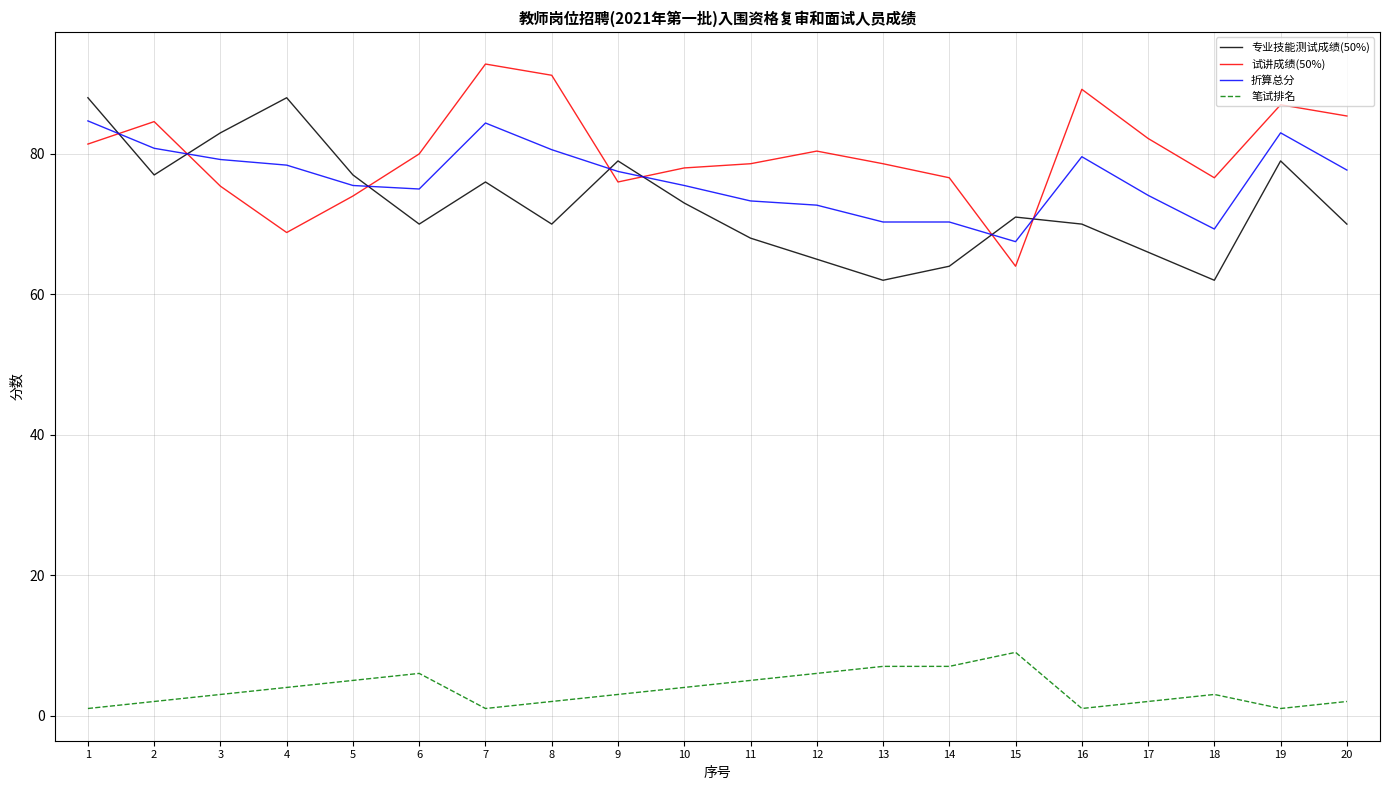

The value of 折算总分 at 12 is 72.7. True or false?

True